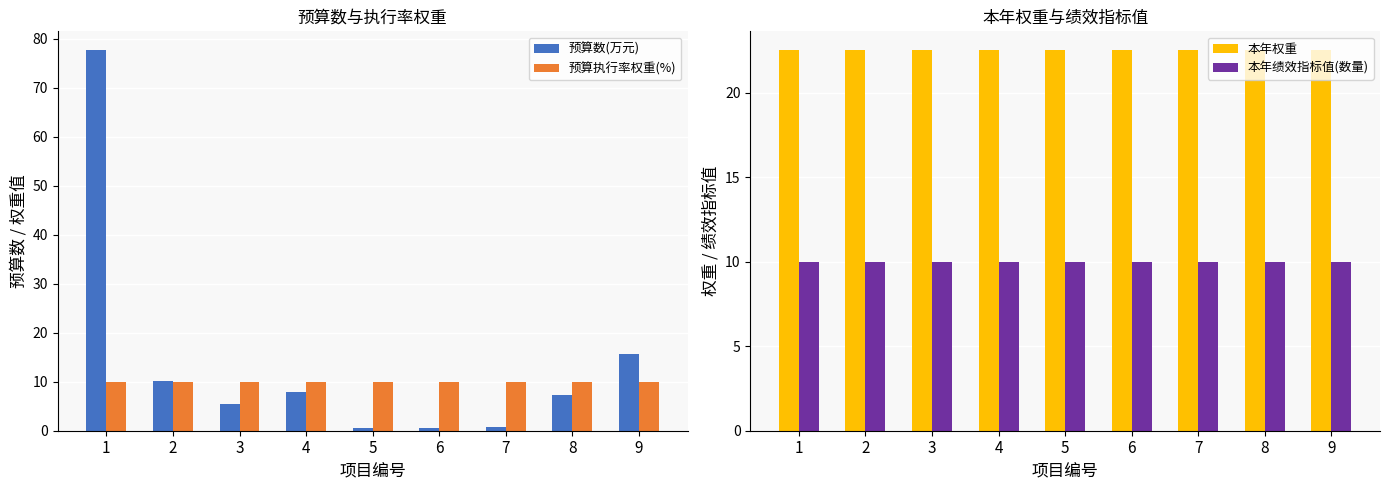

What is the sum of all 本年绩效指标值(数量) values?

90.0